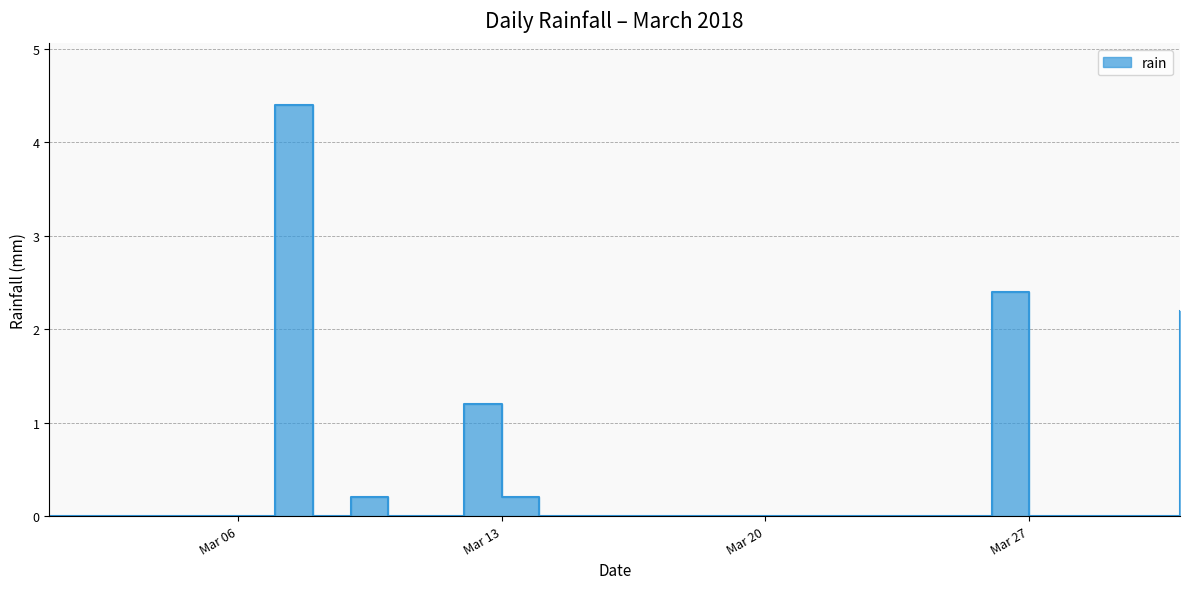

List the labels in order of value, smallest first.

2018-03-01, 2018-03-02, 2018-03-03, 2018-03-04, 2018-03-05, 2018-03-06, 2018-03-08, 2018-03-10, 2018-03-11, 2018-03-14, 2018-03-15, 2018-03-16, 2018-03-17, 2018-03-18, 2018-03-19, 2018-03-20, 2018-03-21, 2018-03-22, 2018-03-23, 2018-03-24, 2018-03-25, 2018-03-27, 2018-03-28, 2018-03-29, 2018-03-30, 2018-03-09, 2018-03-13, 2018-03-12, 2018-03-31, 2018-03-26, 2018-03-07